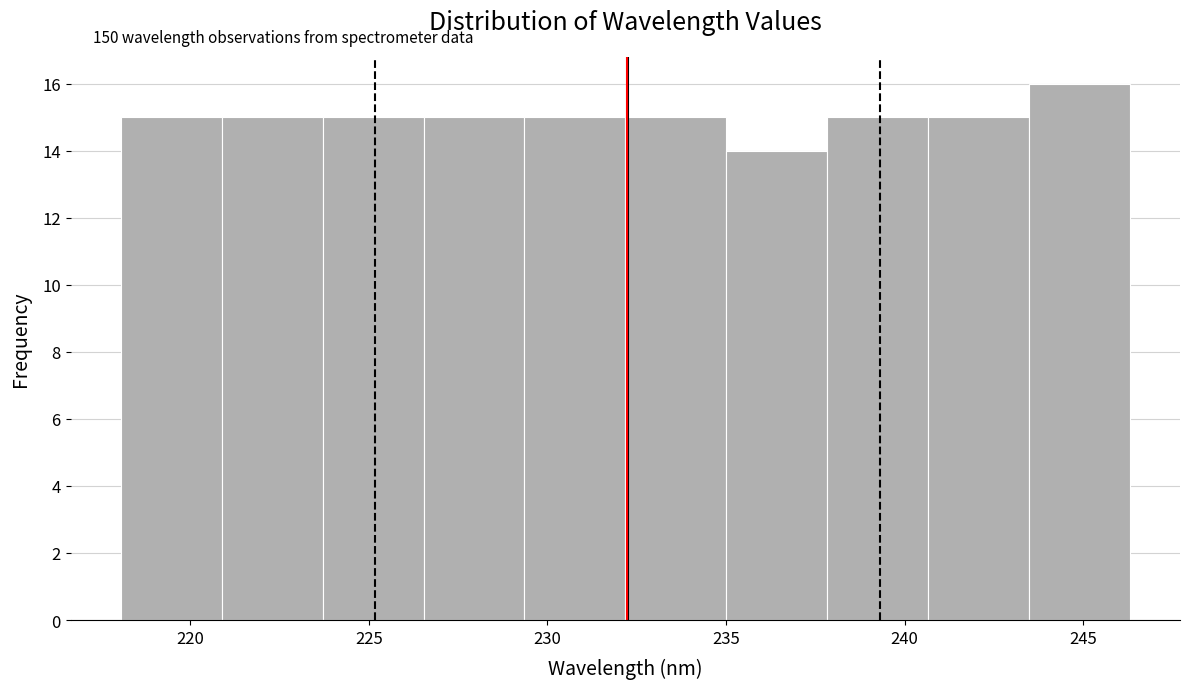

Over which range of the x-axis is the bar tallest?

243.5 to 246.5